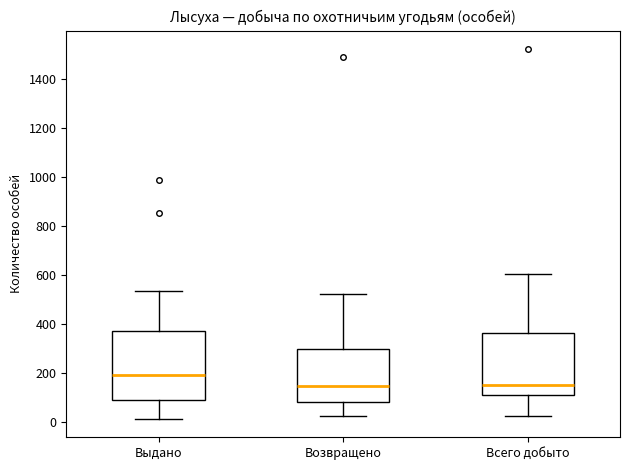

Reading left to right, transcribe this box plot: for each box, give where its median line is, the range the box spans, and where its two whiskers end, as read against the y-axis. The values are not printed on the chart, so give them approximately, as read against the axis.

Выдано: median 200, box 100 to 380, whiskers 20 to 540
Возвращено: median 140, box 80 to 300, whiskers 20 to 520
Всего добыто: median 160, box 120 to 360, whiskers 20 to 600